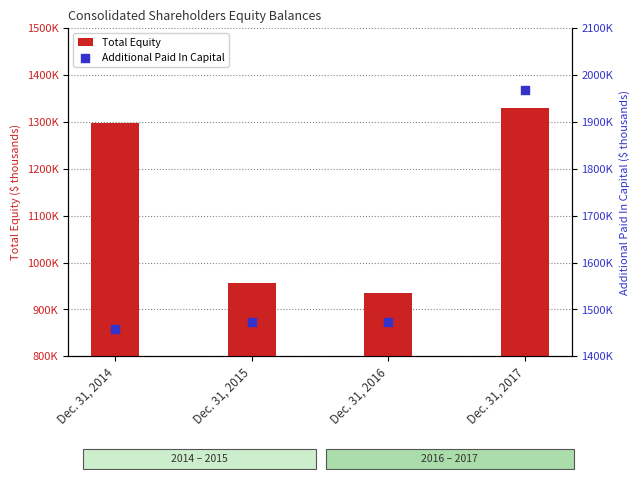

Which series has the largest Y range (max minus min)?

Additional Paid In Capital